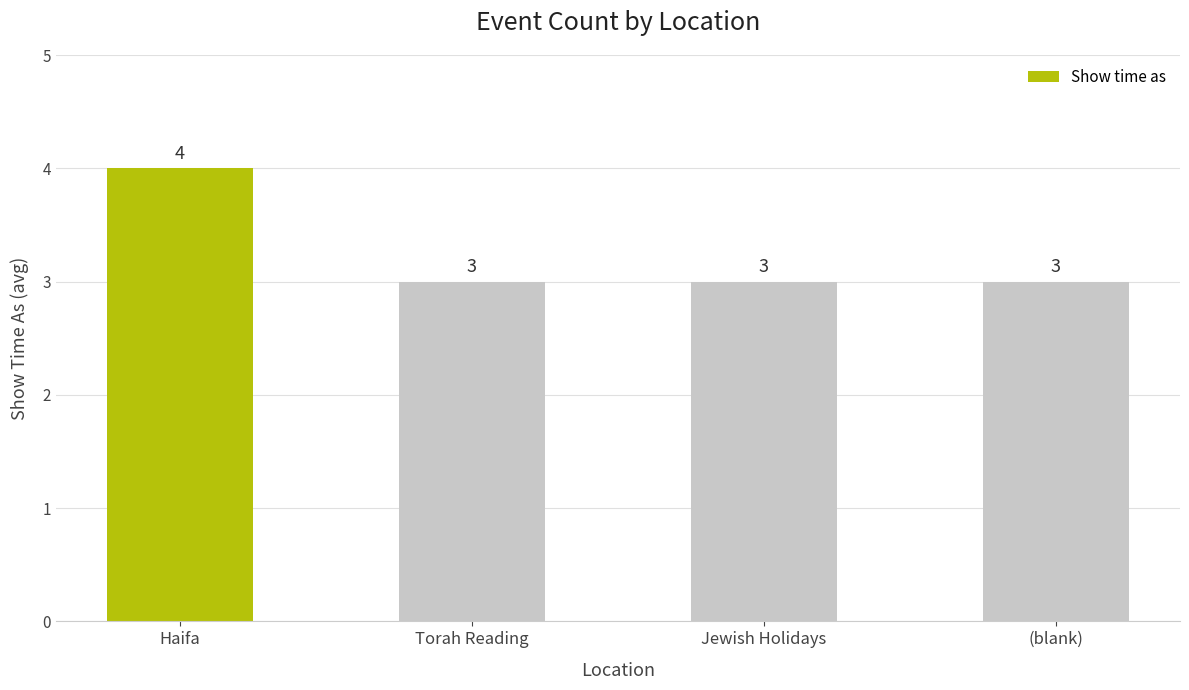

How many bars are there in total?

4